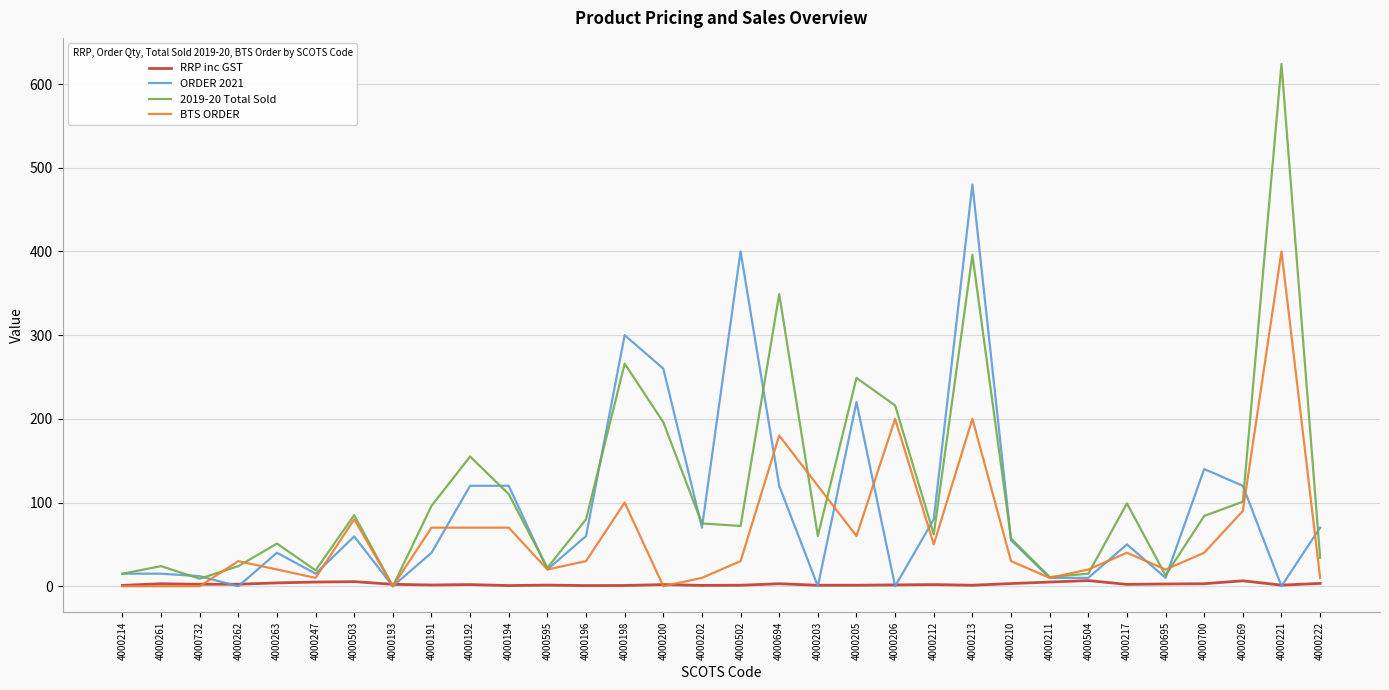

List the series in order of their overall mean, lowest first.

RRP inc GST, BTS ORDER, ORDER 2021, 2019-20 Total Sold